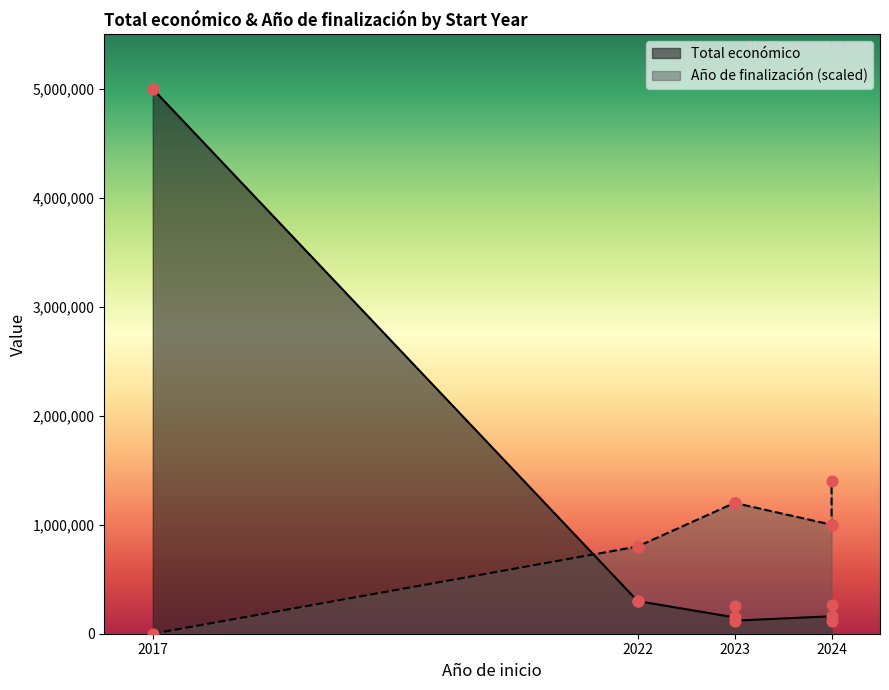

Approximately how many times larger is the value at 2023 compared to 2022?

0.8